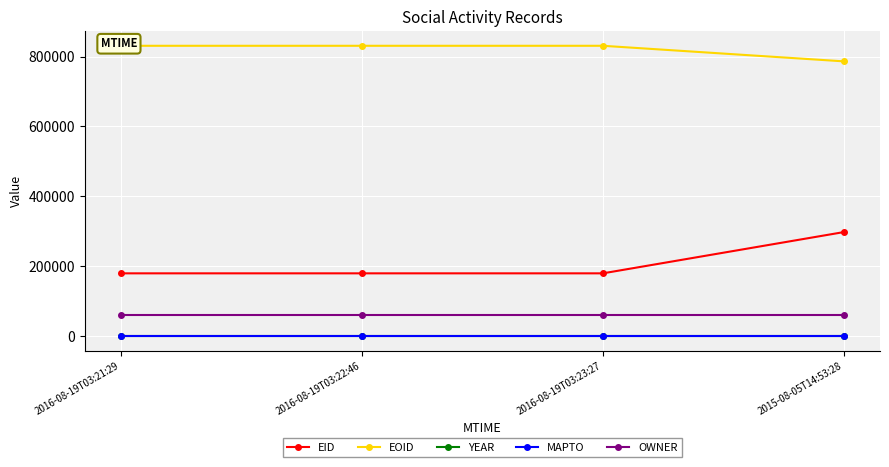

Which series has the largest range (max minus min)?

EID